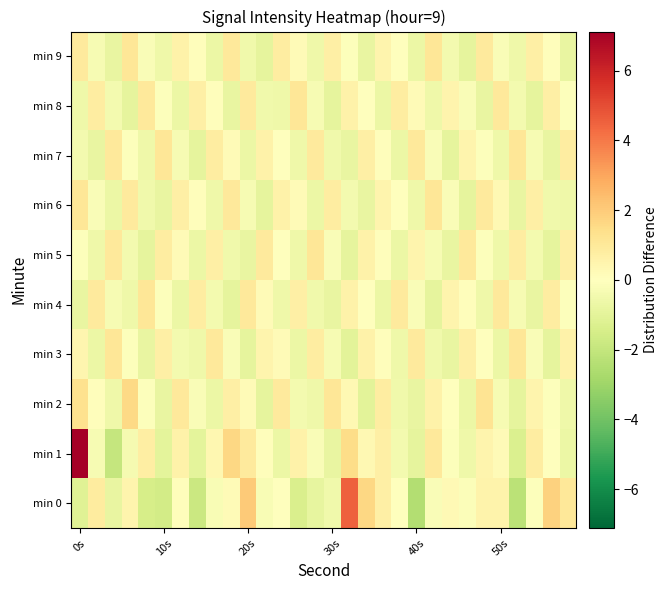

What is the greatest value displayed?

7.1